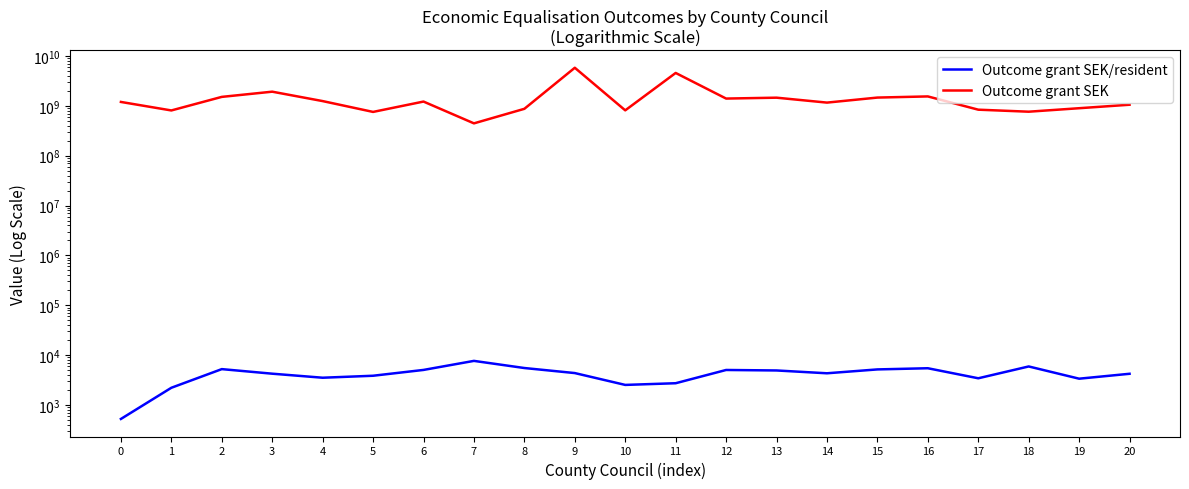

Is it true that Outcome grant SEK equals 703606329.9 at 7?

False